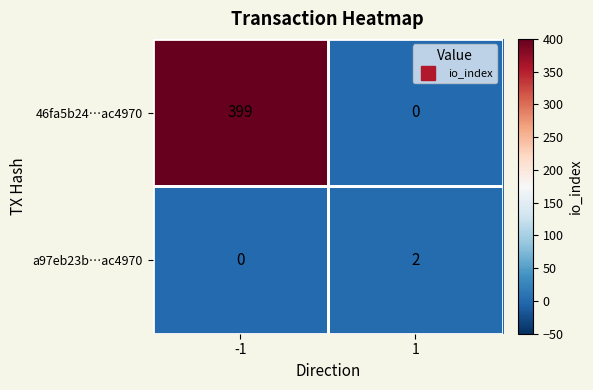

What is the difference between the maximum and minimum values in the 46fa5b24…ac4970 series?

399